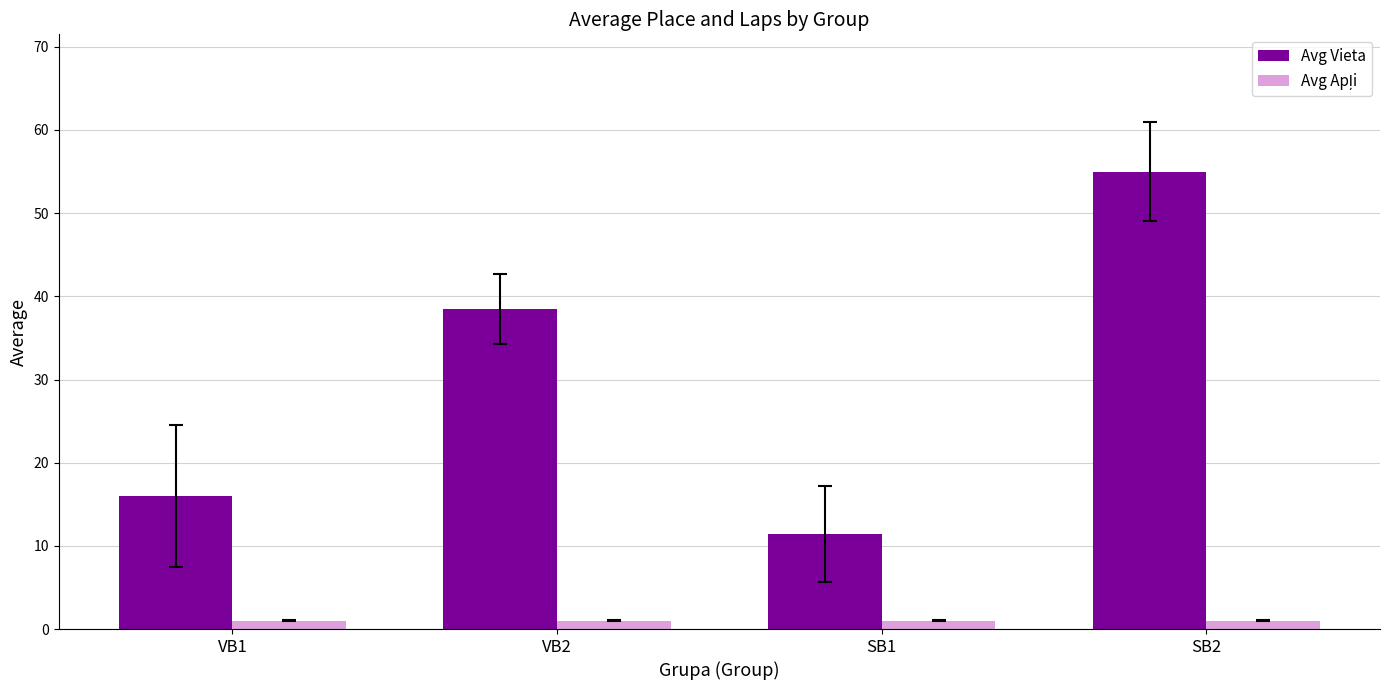

What is the difference between the Avg Vieta values at SB1 and VB1?

4.6